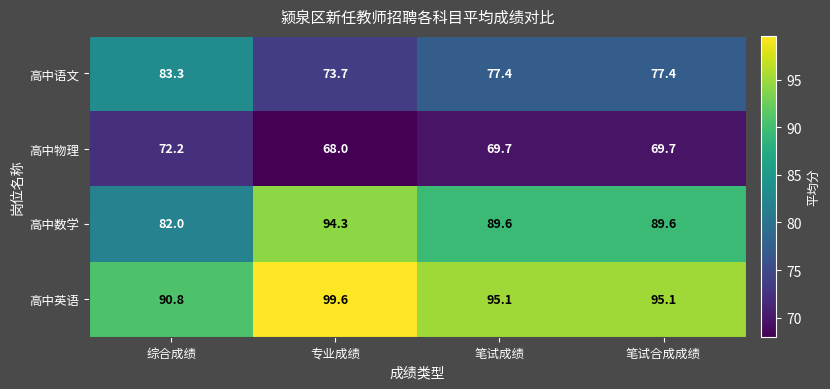

The 高中数学 series shows 159.3 at 笔试成绩. True or false?

False